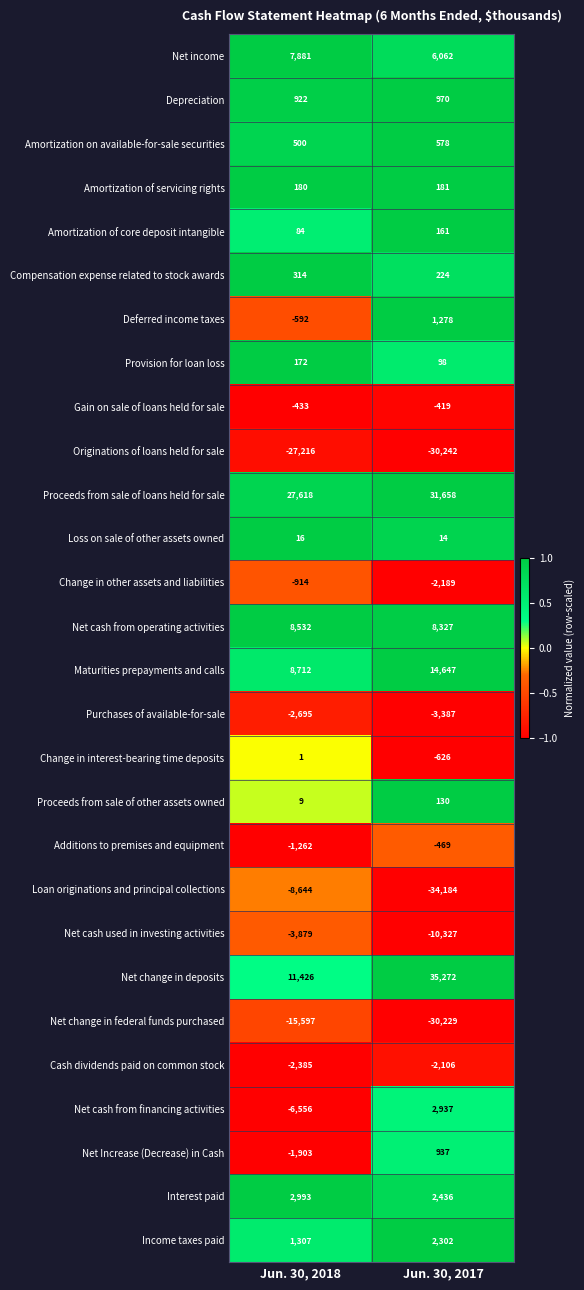

At which label is Change in other assets and liabilities closest to -1551?

Jun. 30, 2018